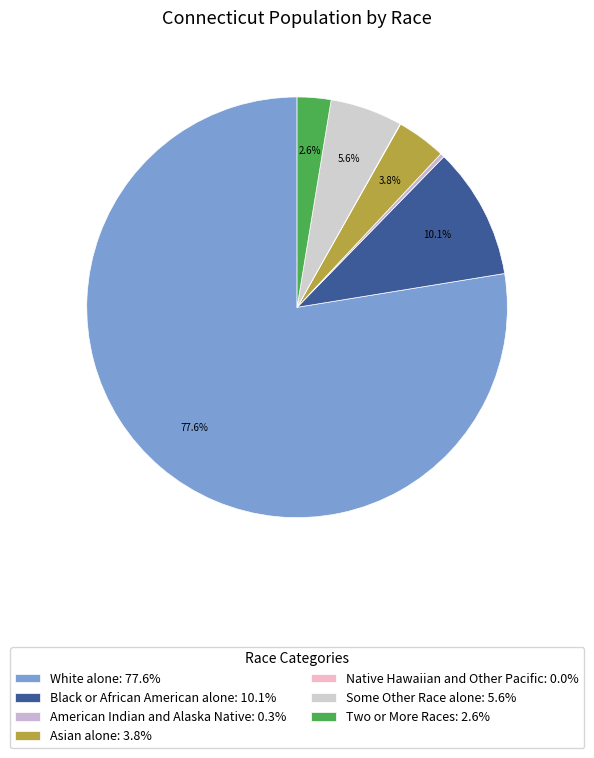

Which category has the biggest portion of the pie?

White alone